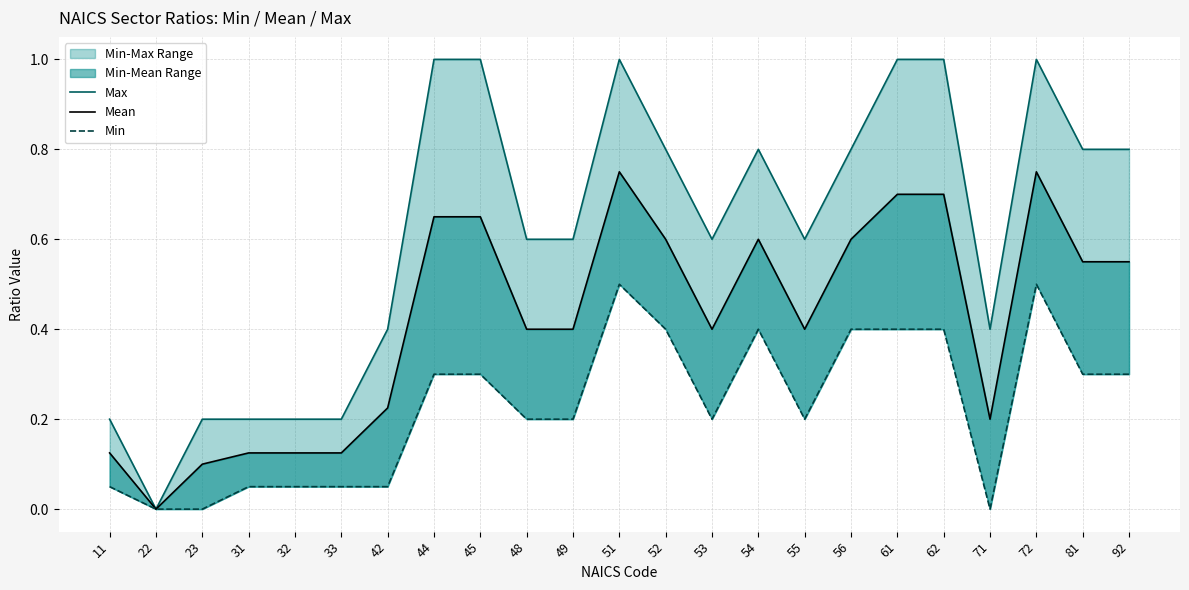

Rank the series at 44 from lowest to highest value.

Min, Mean, Max